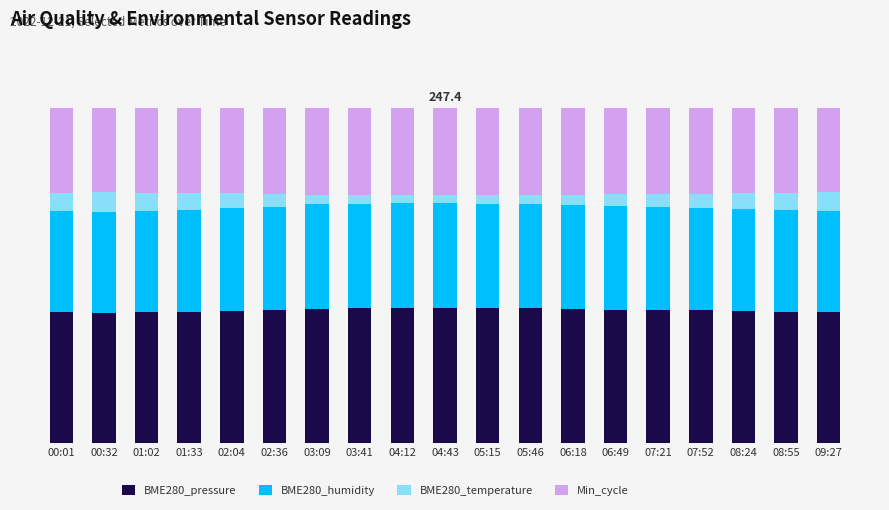

Is it true that Min_cycle equals 10.4 at 01:02?

False